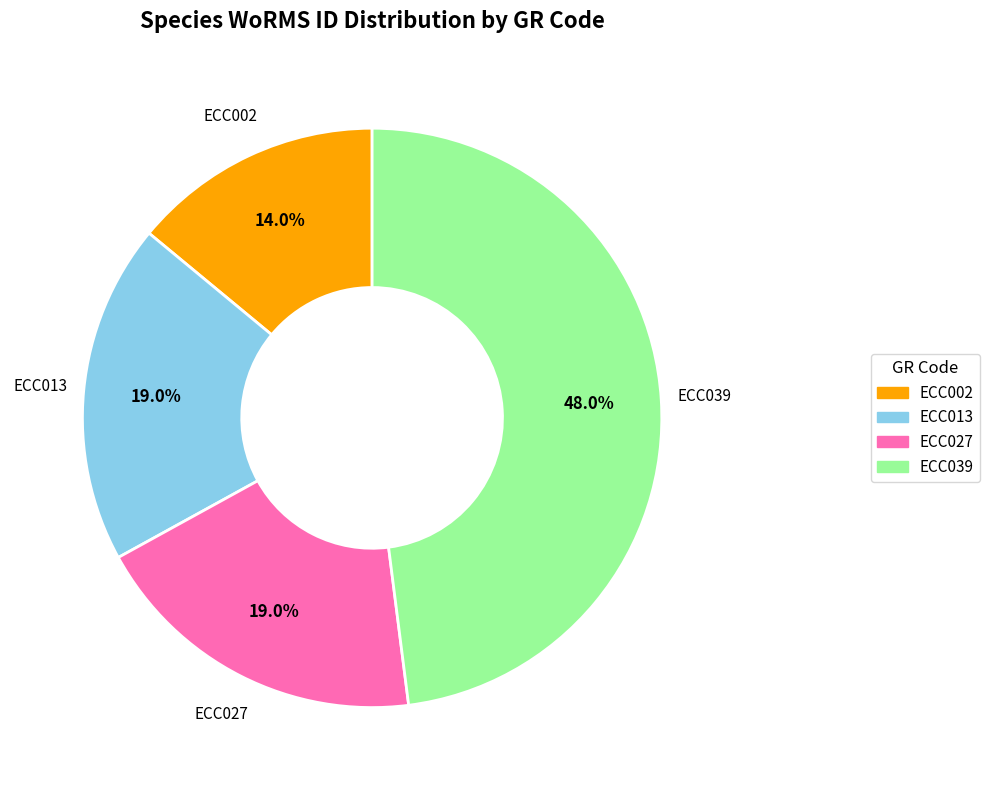

To the nearest percent, what is the difference between the ECC002 and ECC039 slice percentages?

34%